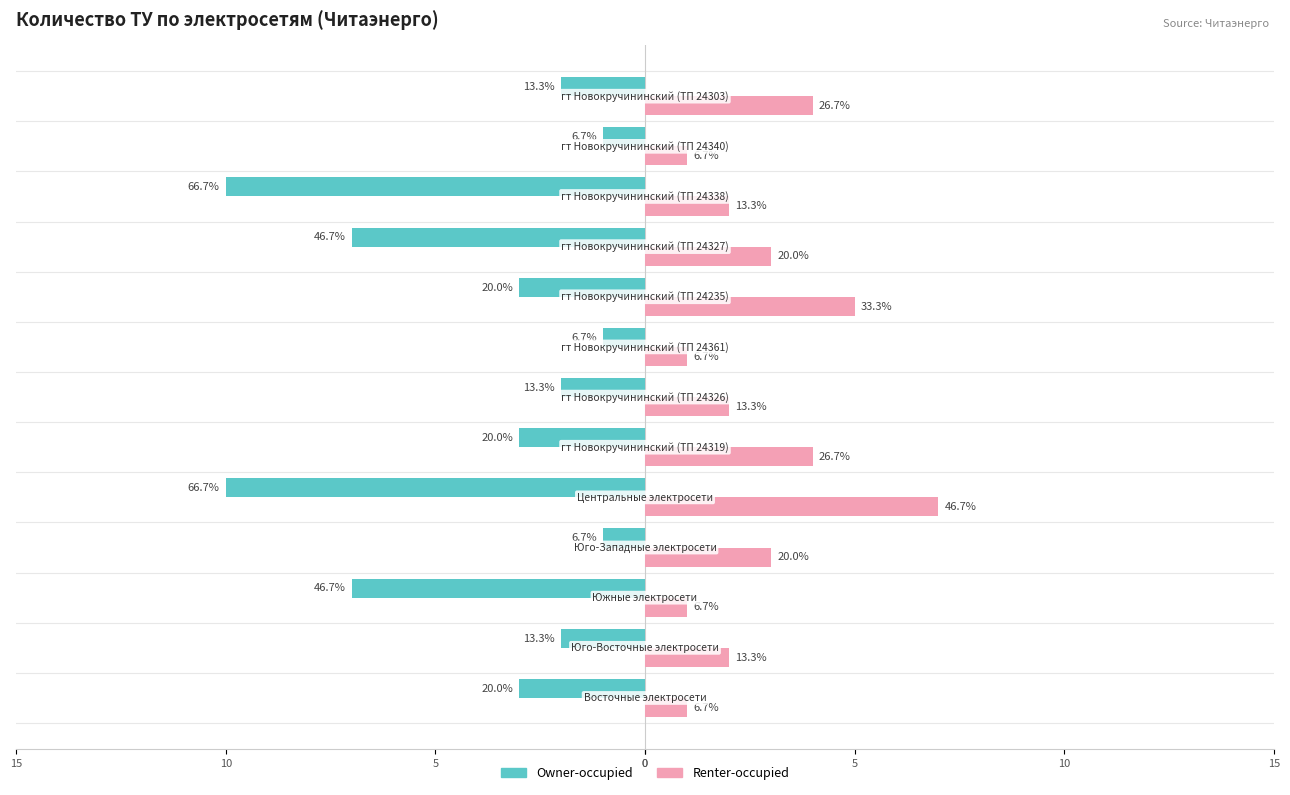

What are all the series names shown in the legend?

Owner-occupied, Renter-occupied